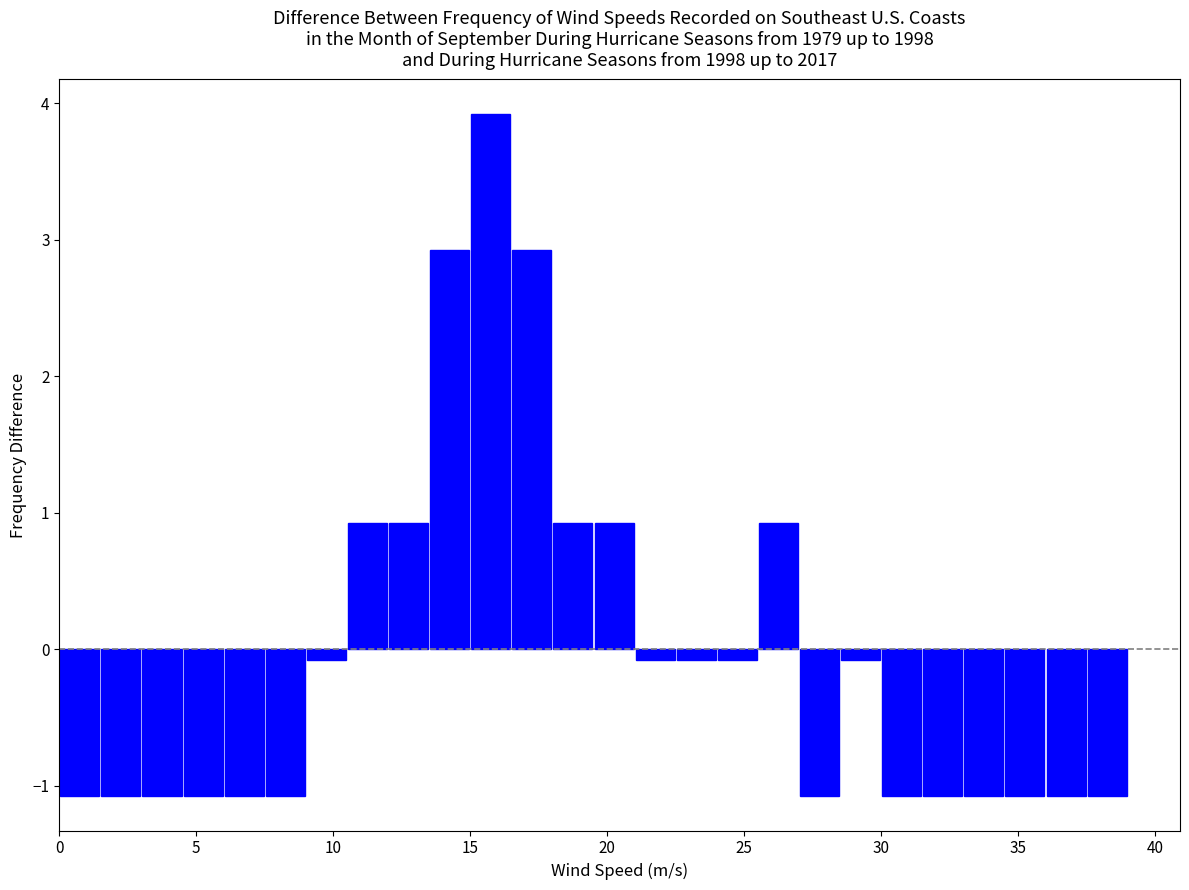

Read against the x-axis, roughly where is the centre of the tallest bar?

16.0